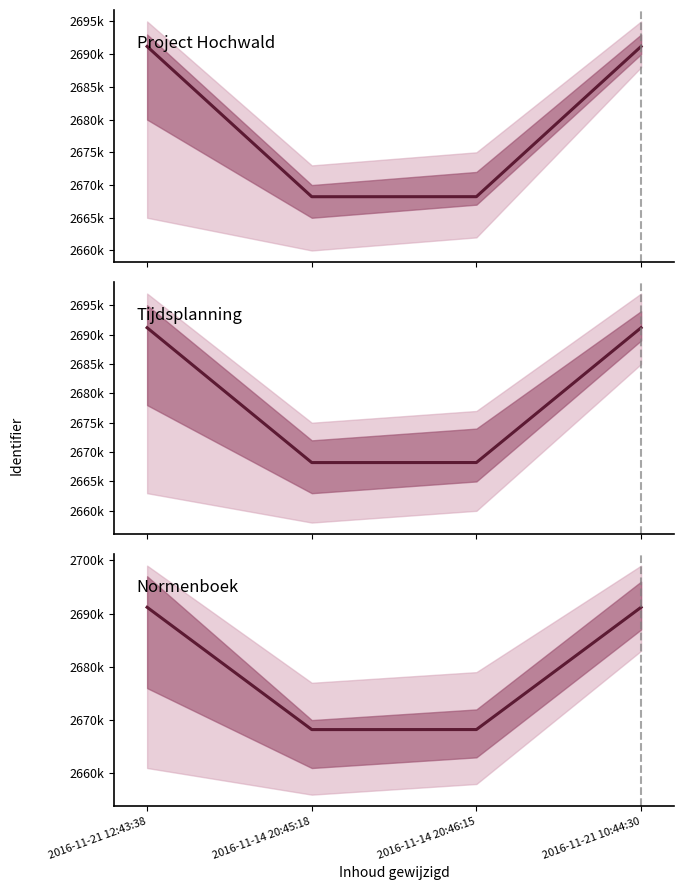

How many lines are shown in the chart?

3